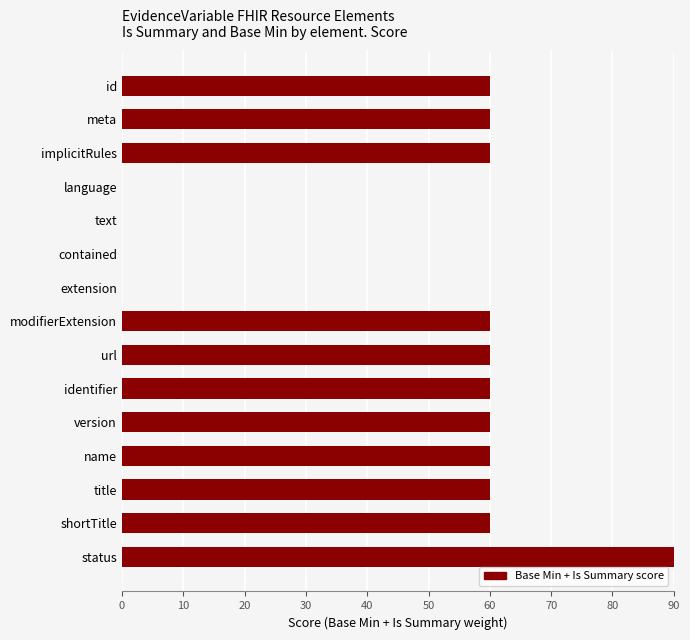

Reading top to bottom, list all the values displayed in this chart.

id=60	meta=60	implicitRules=60	language=0	text=0	contained=0	extension=0	modifierExtension=60	url=60	identifier=60	version=60	name=60	title=60	shortTitle=60	status=90